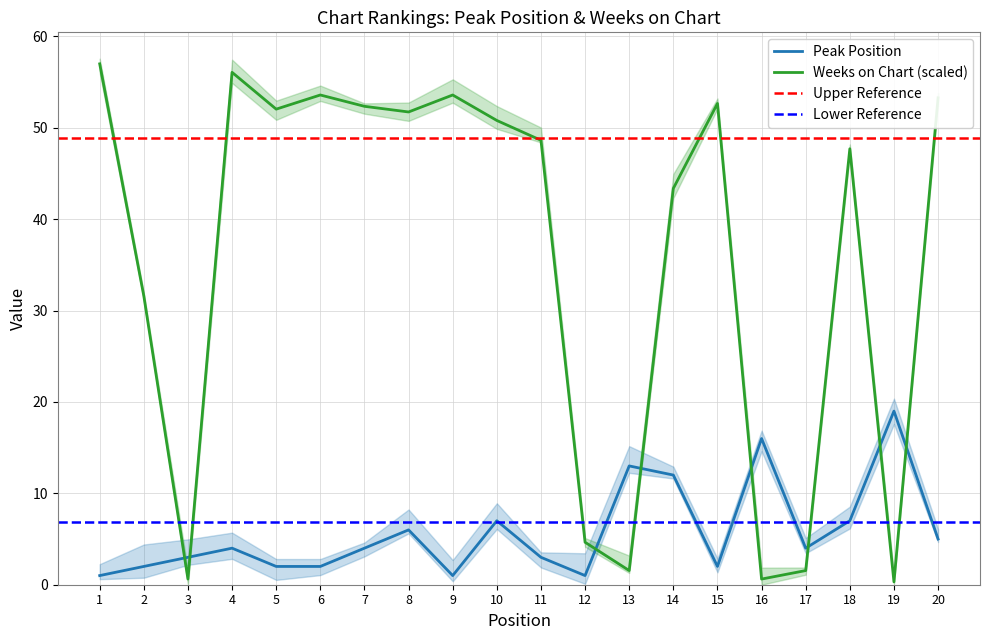

Which category has the highest value across all series?

1